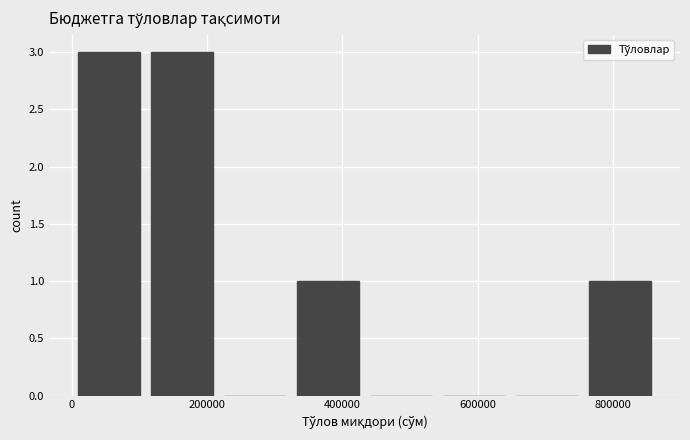

Reading left to right, list every bar in this chart as the range it spans on the x-axis followed by its height. Neither the bar edges nor the heights are printed on the chart, so give them approximately, as read against the axes.

0 to 100000: 3
100000 to 220000: 3
220000 to 320000: 0
320000 to 440000: 1
440000 to 540000: 0
540000 to 640000: 0
640000 to 760000: 0
760000 to 860000: 1